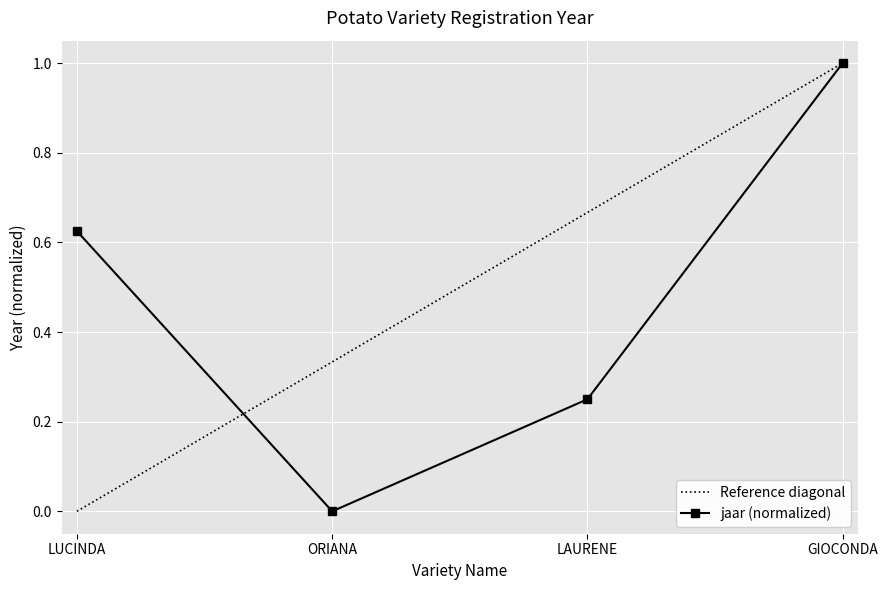

List the labels in order of value, smallest first.

ORIANA, LAURENE, LUCINDA, GIOCONDA